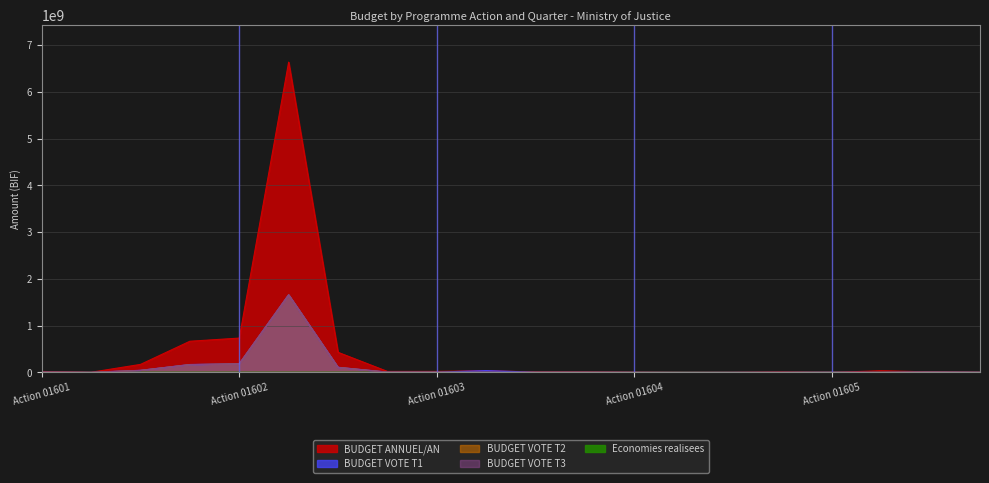

Which series changed the most between 01602-T3 and 01604-T3?

BUDGET ANNUEL/AN